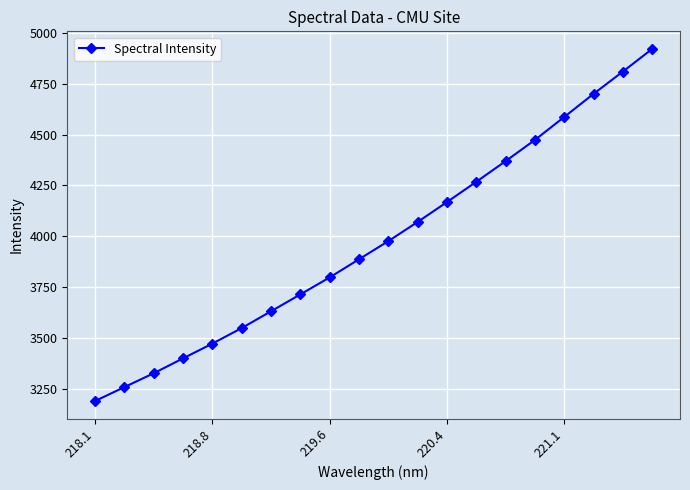

What is the smallest value displayed?

3191.4